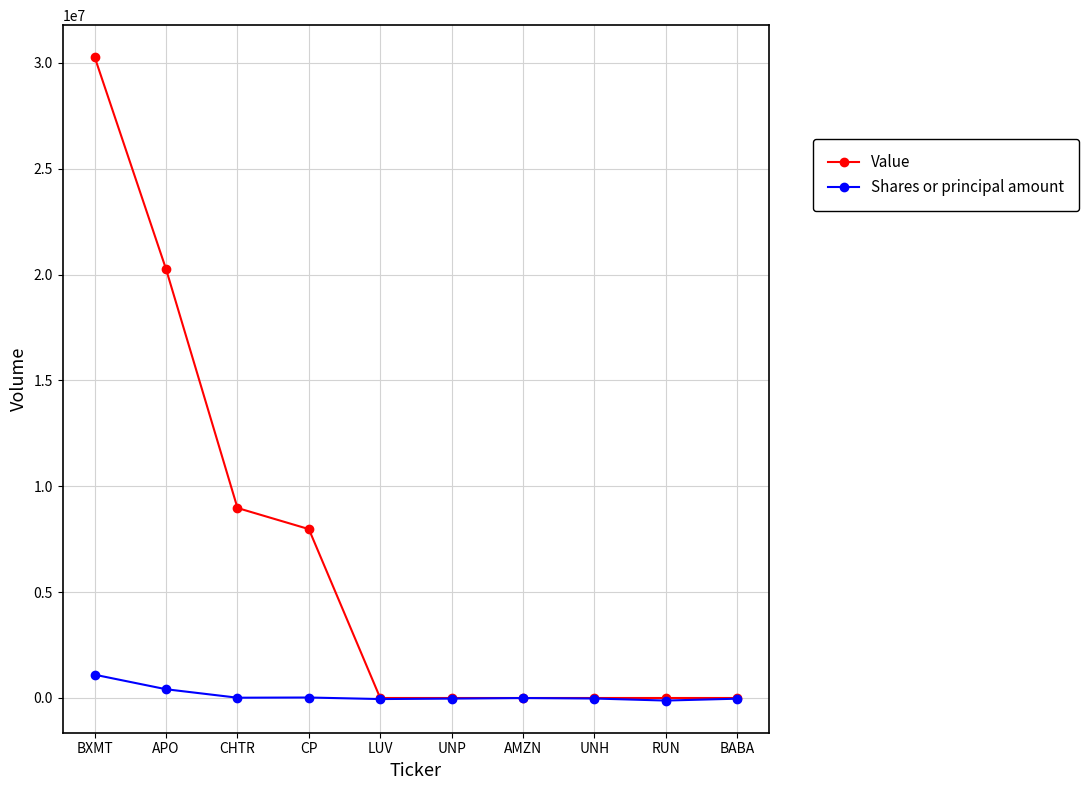

How many data points does each series have?

10